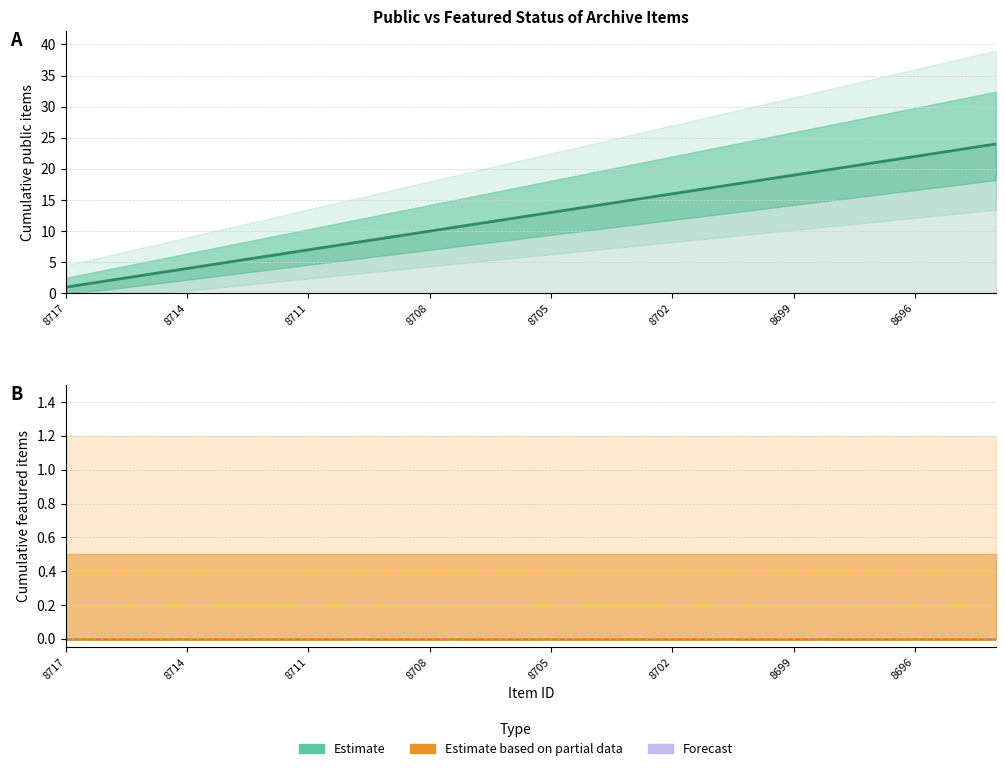

What is the maximum value shown in the chart?

24